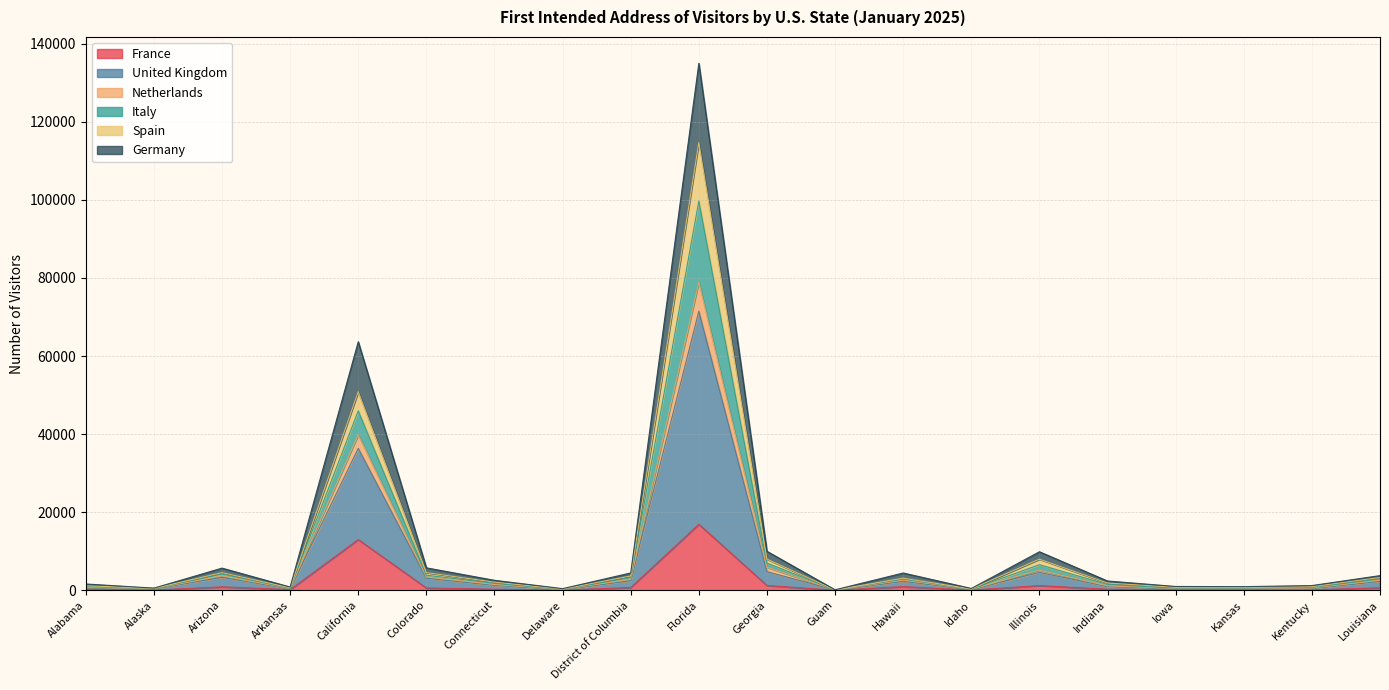

True or false: Germany and United Kingdom intersect in this chart.

False